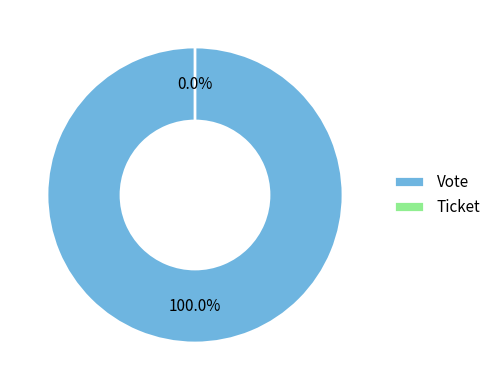

How many segments does this pie chart have?

2